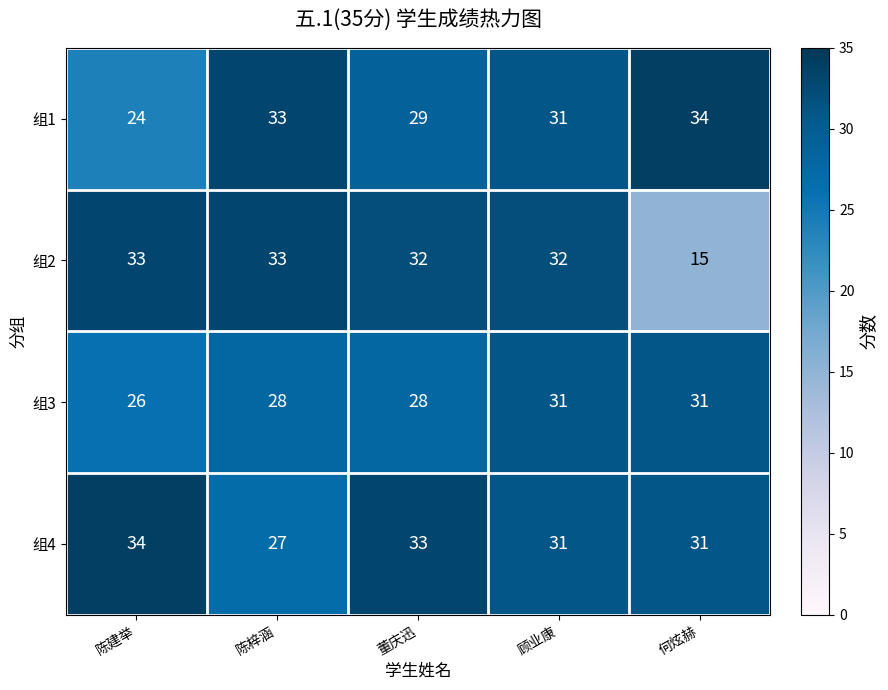

Which series changed the most between 陈梓涵 and 何炫赫?

组2